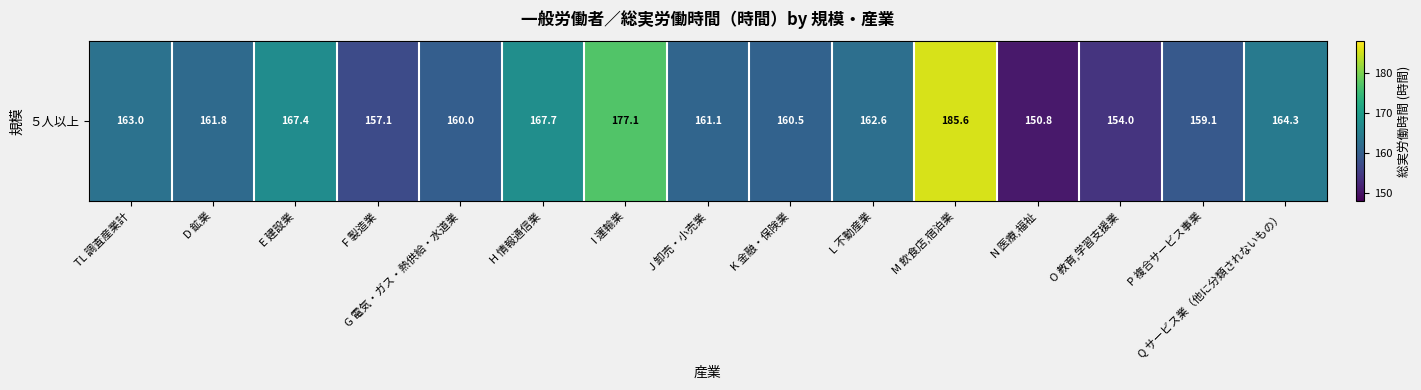

Where is the data nearest to the value 168?

H 情報通信業